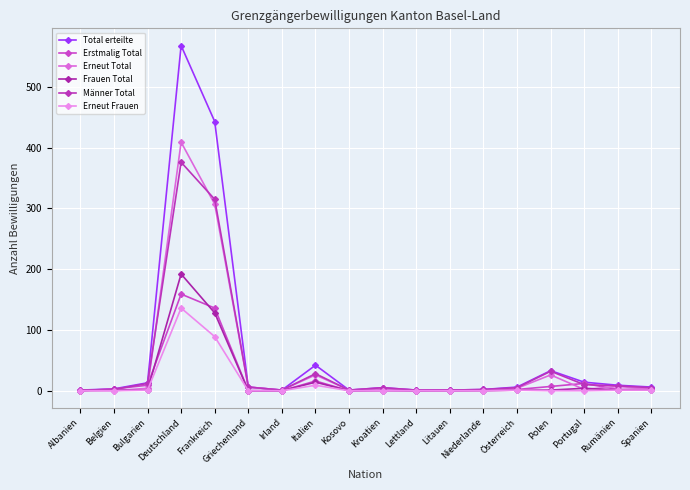

How many lines are shown in the chart?

6